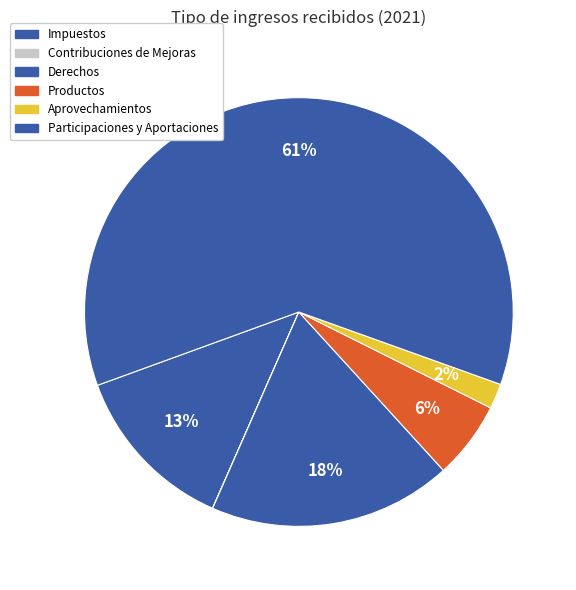

Which category has the biggest portion of the pie?

Participaciones y Aportaciones